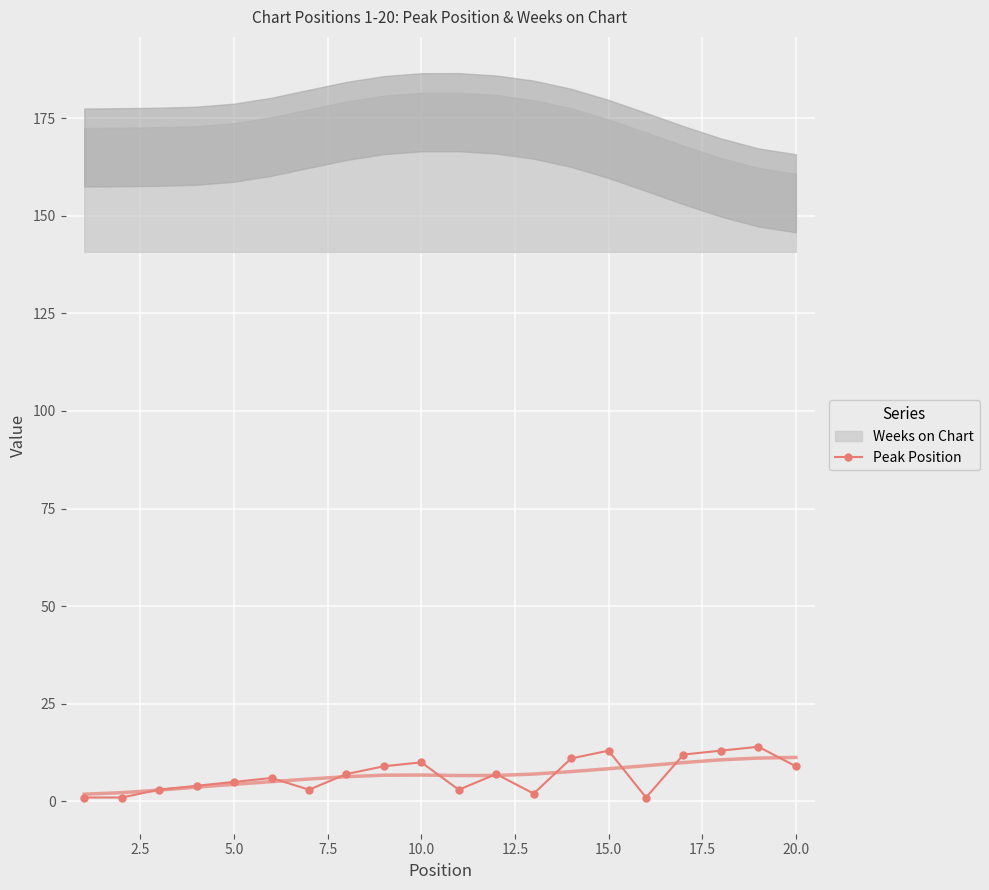

Reading left to right, transcribe all the data shown in this chart.

1	1	3	4	5	6	3	7	9	10	3	7	2	11	13	1	12	13	14	9